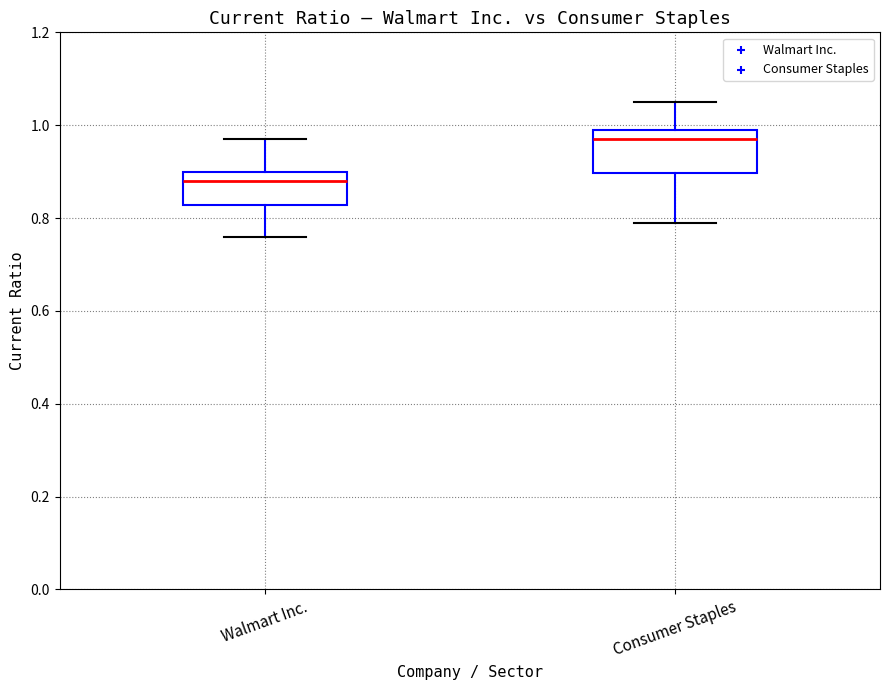

Where is the upper edge of the box for Consumer Staples on the y-axis? The values are not printed on the chart, so give them approximately, as read against the axis.

1.00